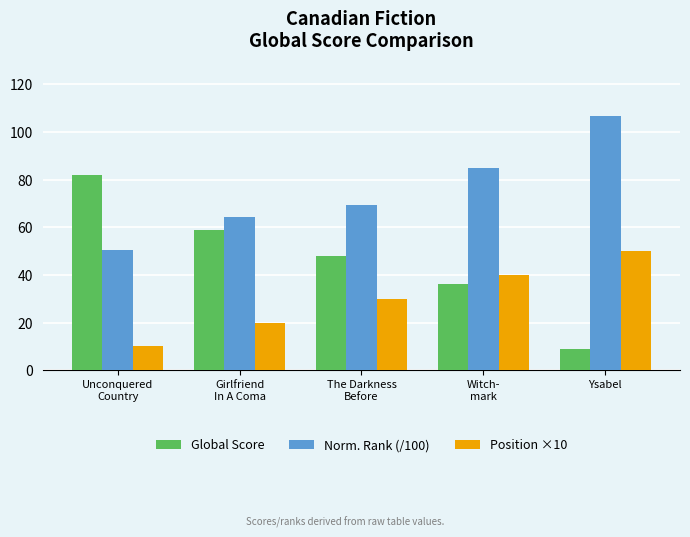

Is it true that Norm. Rank (/100) equals 12.1 at Unconquered
Country?

False